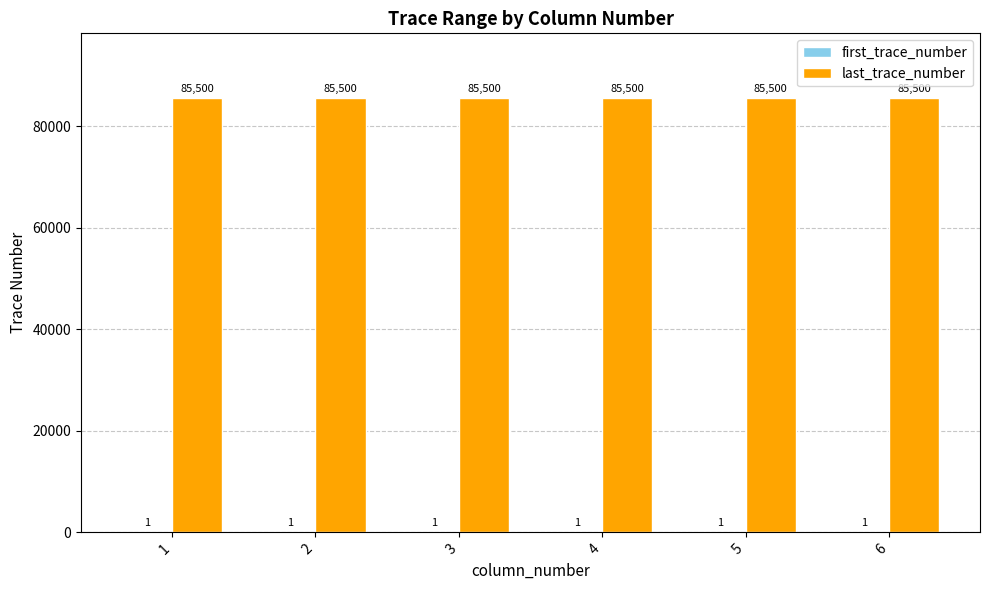

What is the sum of all last_trace_number values?

513000